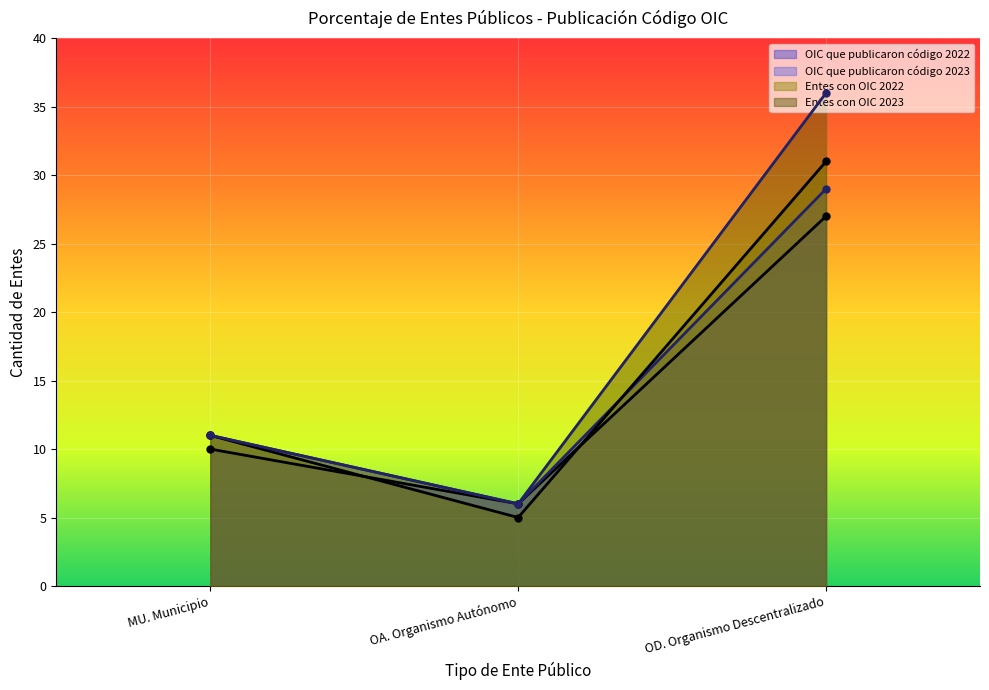

How many Entes con OIC 2022 values are between 5 and 31?

3